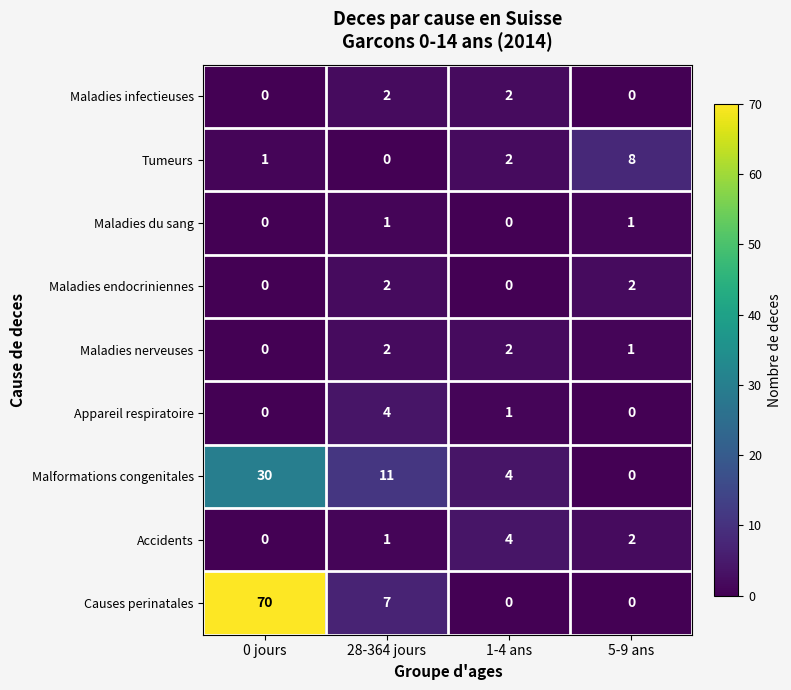

The value of Maladies infectieuses at 1-4 ans is 2. True or false?

True